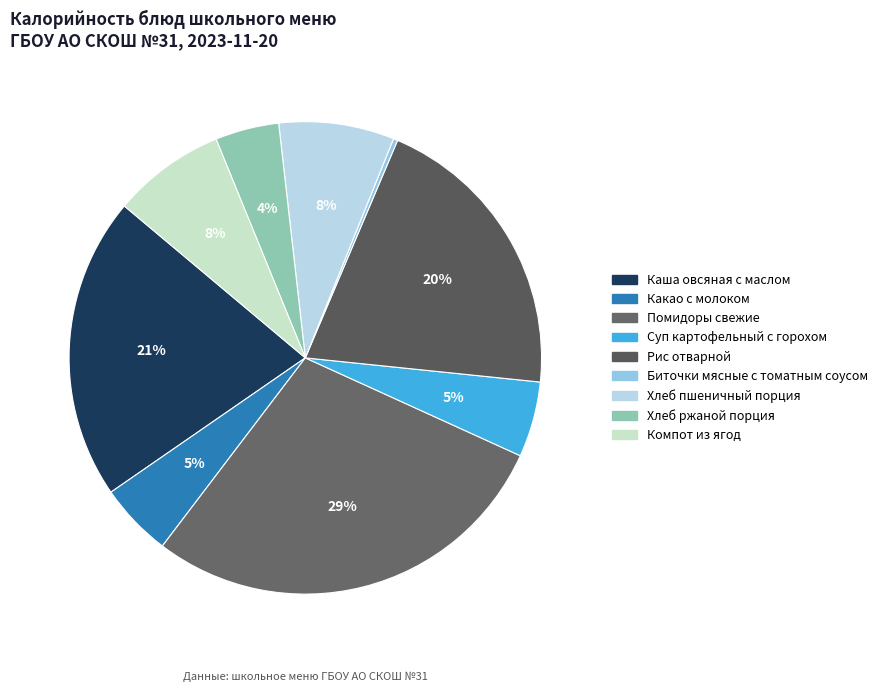

Does Хлеб пшеничный порция represent more than half of the total?

No